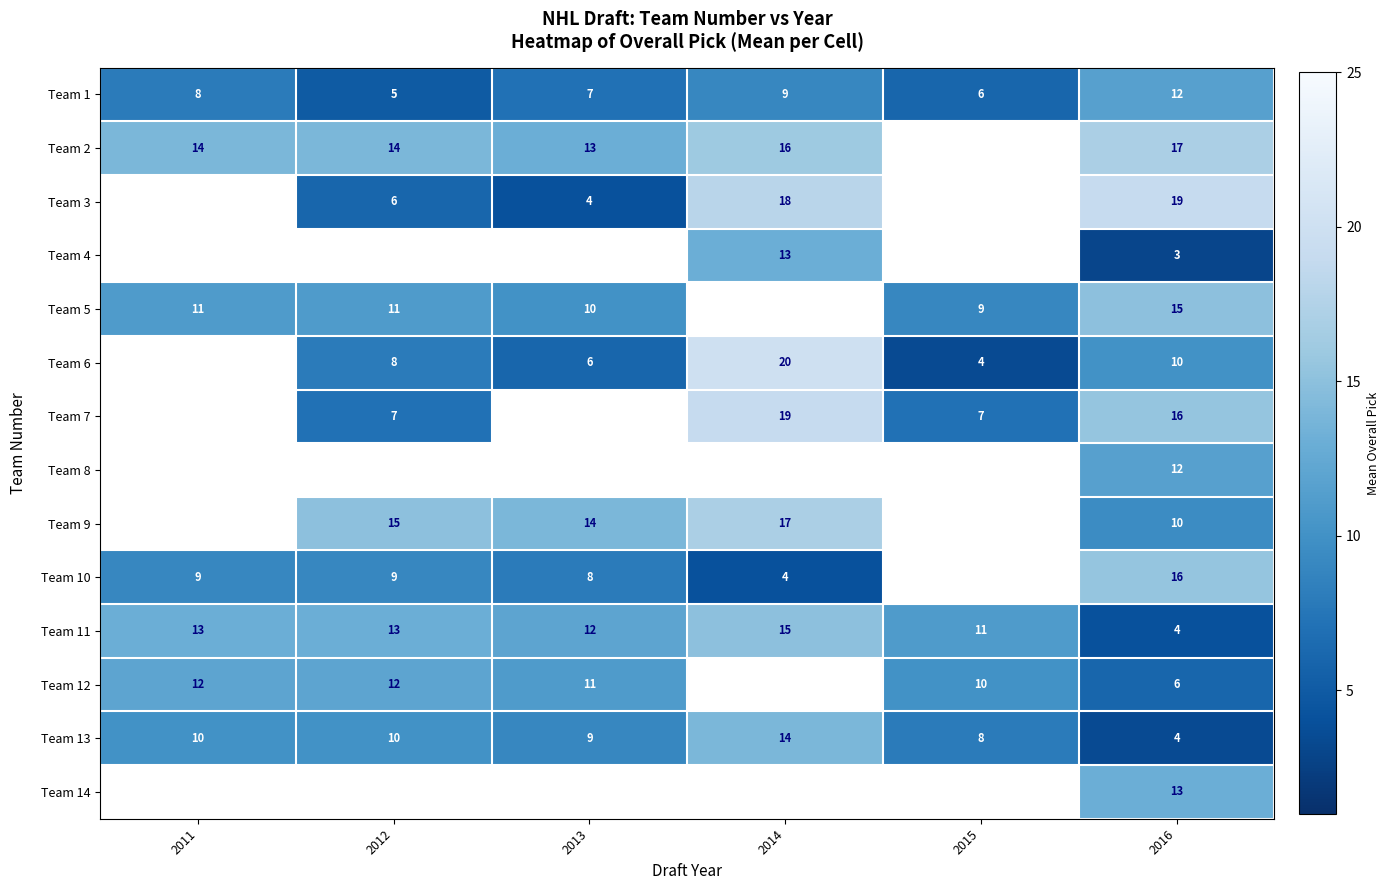

What is the difference between the highest and lowest values at 2016?

16